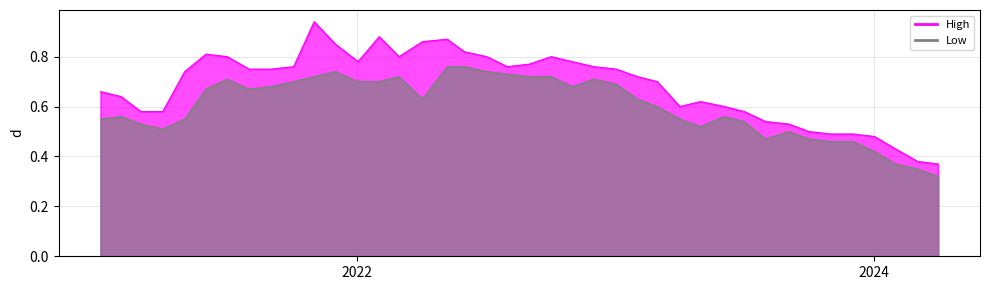

List the series in order of their overall mean, lowest first.

Low, High